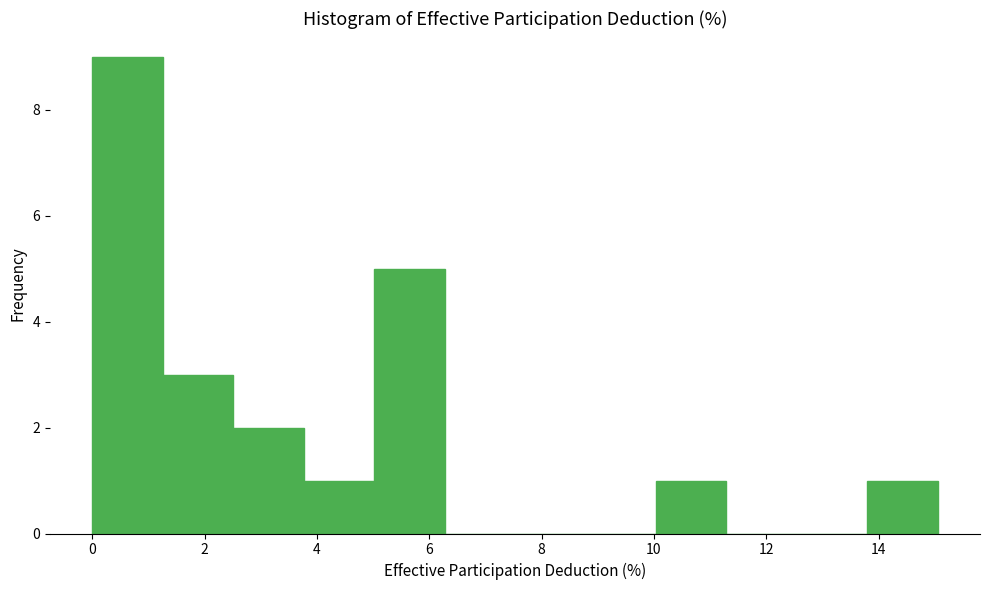

Over which range of the x-axis is the bar tallest?

0.0 to 1.2